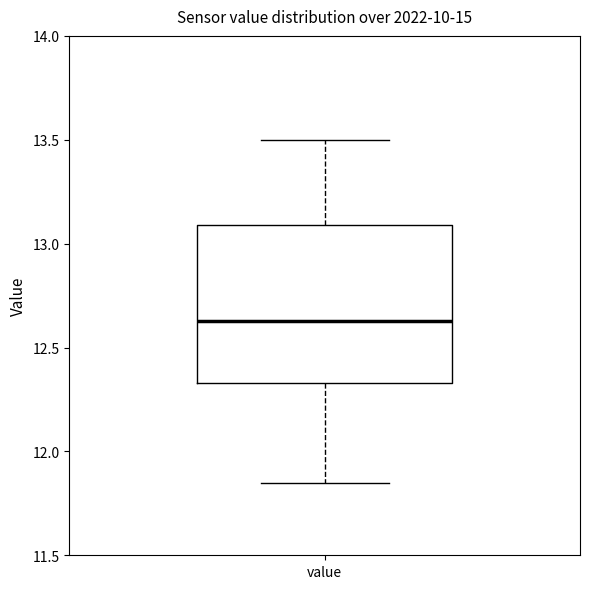

Transcribe this box plot: give where the median line is, the range the box spans, and where the two whiskers end, as read against the y-axis. The values are not printed on the chart, so give them approximately, as read against the axis.

median 12.65, box 12.35 to 13.10, whiskers 11.85 to 13.50